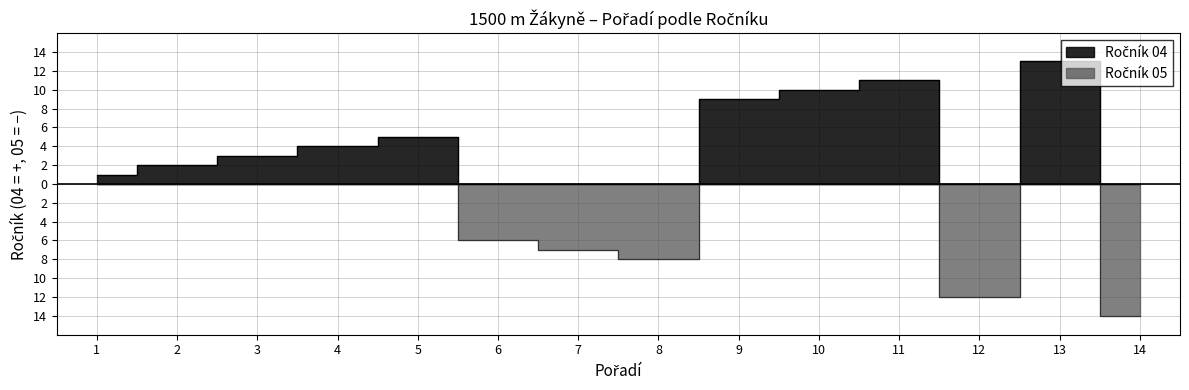

Which has a higher value, 6 or 7?

7